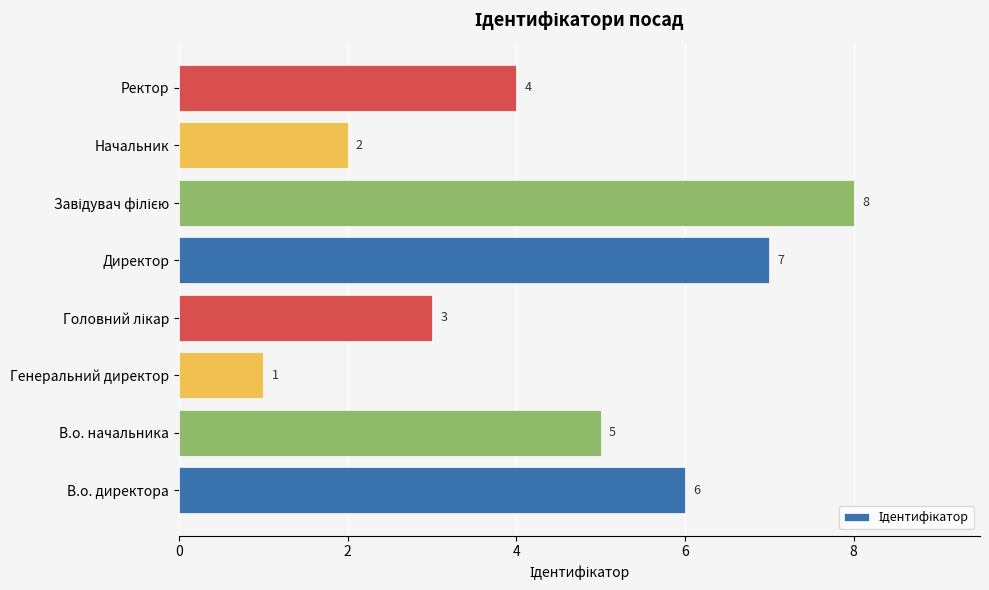

What is the difference between the maximum and minimum values?

7